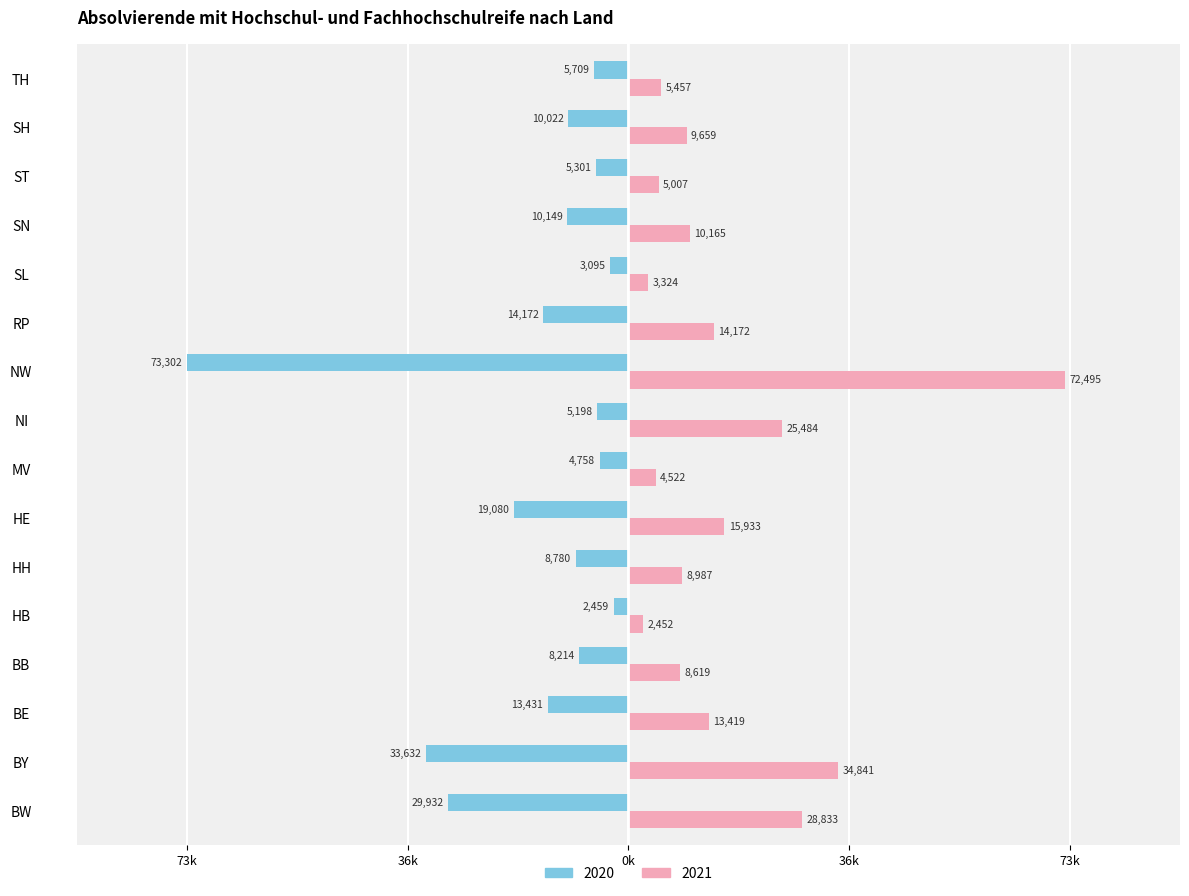

What are all the series names shown in the legend?

2020, 2021